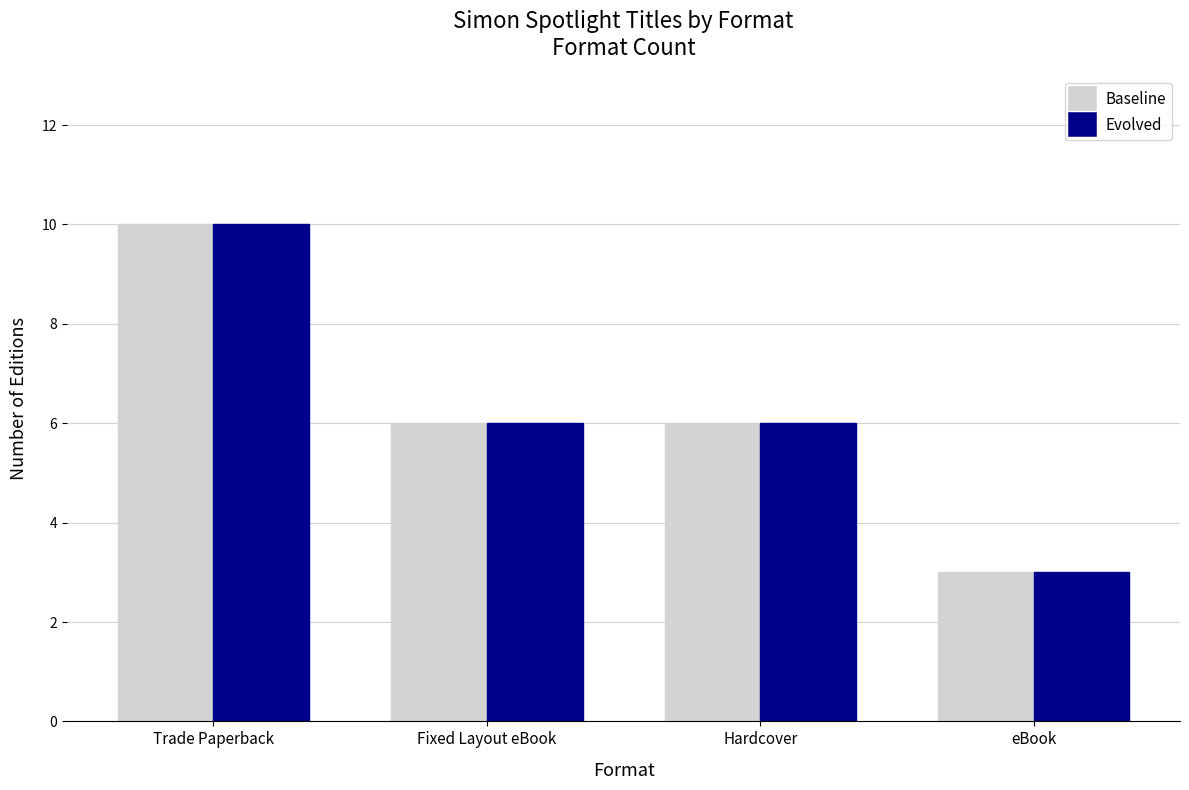

What is the label of the 3rd bar from the right?

Fixed Layout eBook